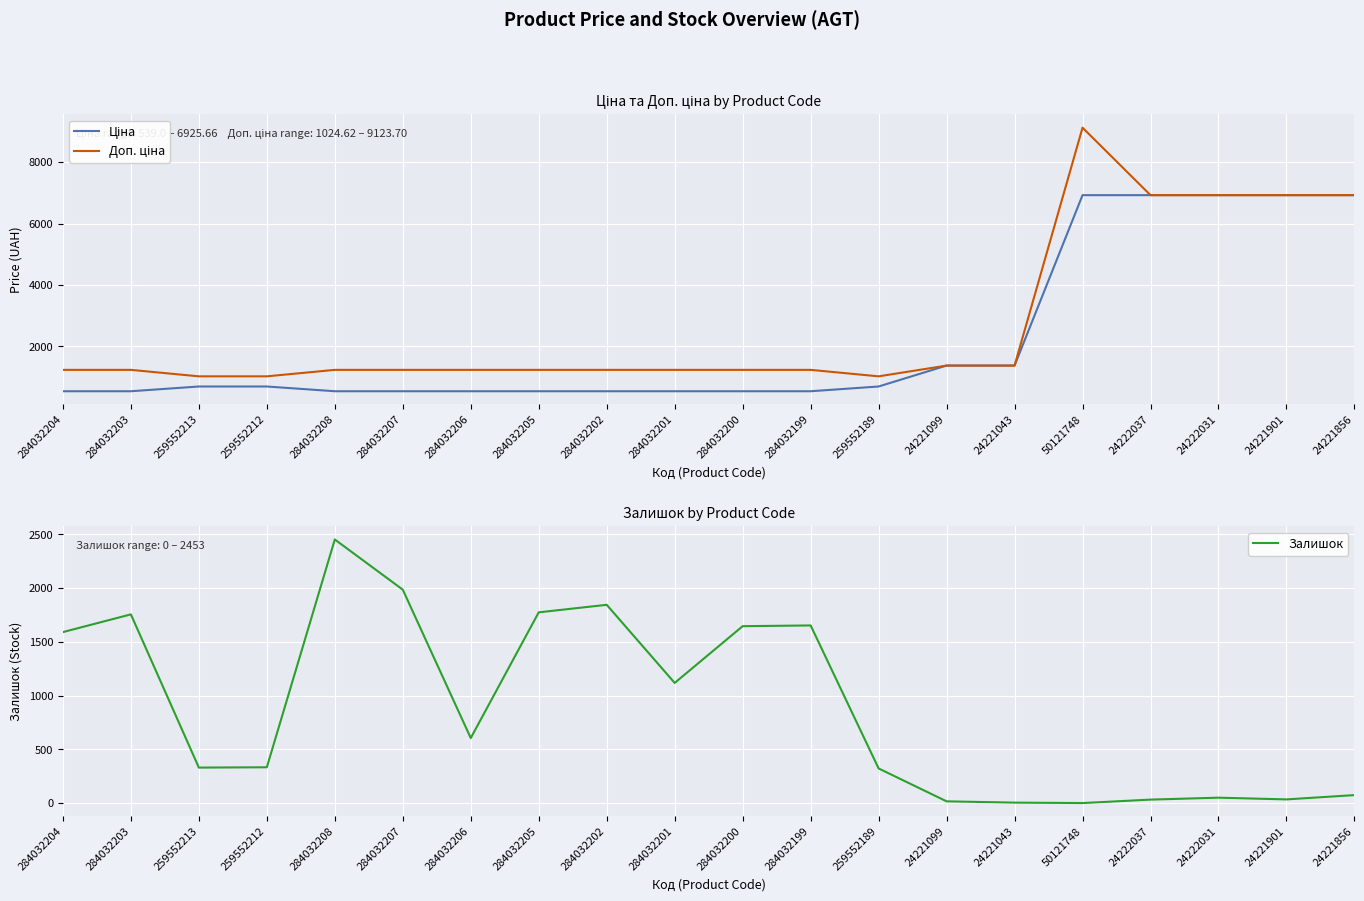

What is the greatest value displayed?

9123.7